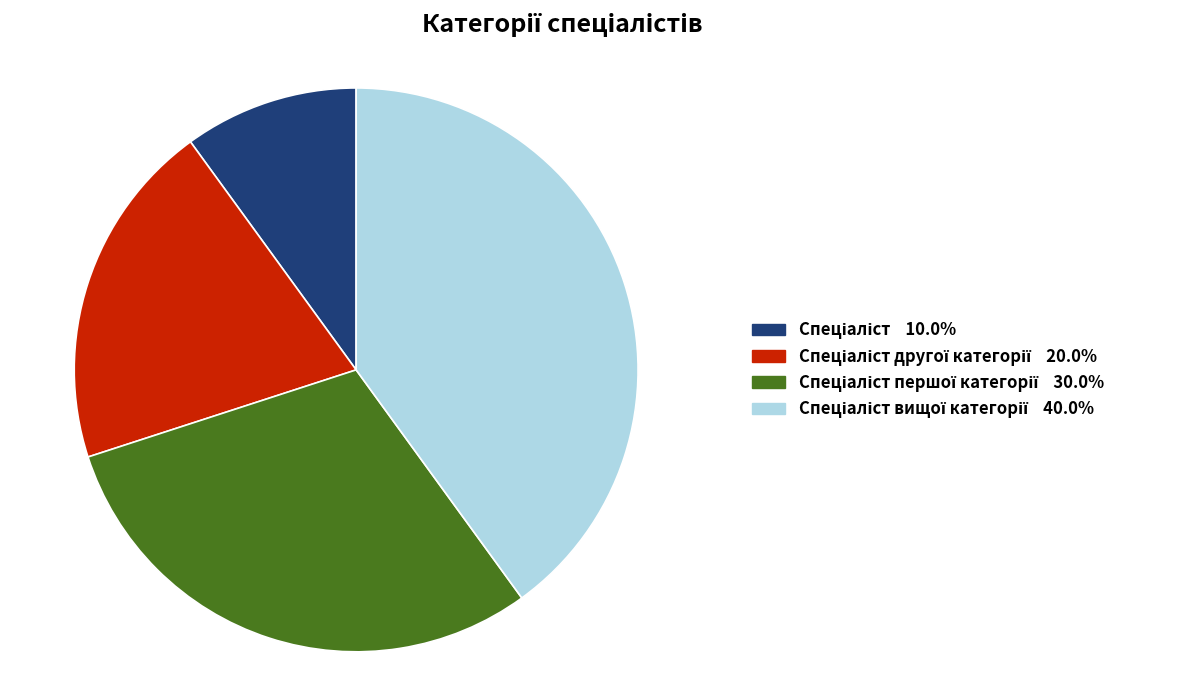

Count the number of slices in the pie.

4